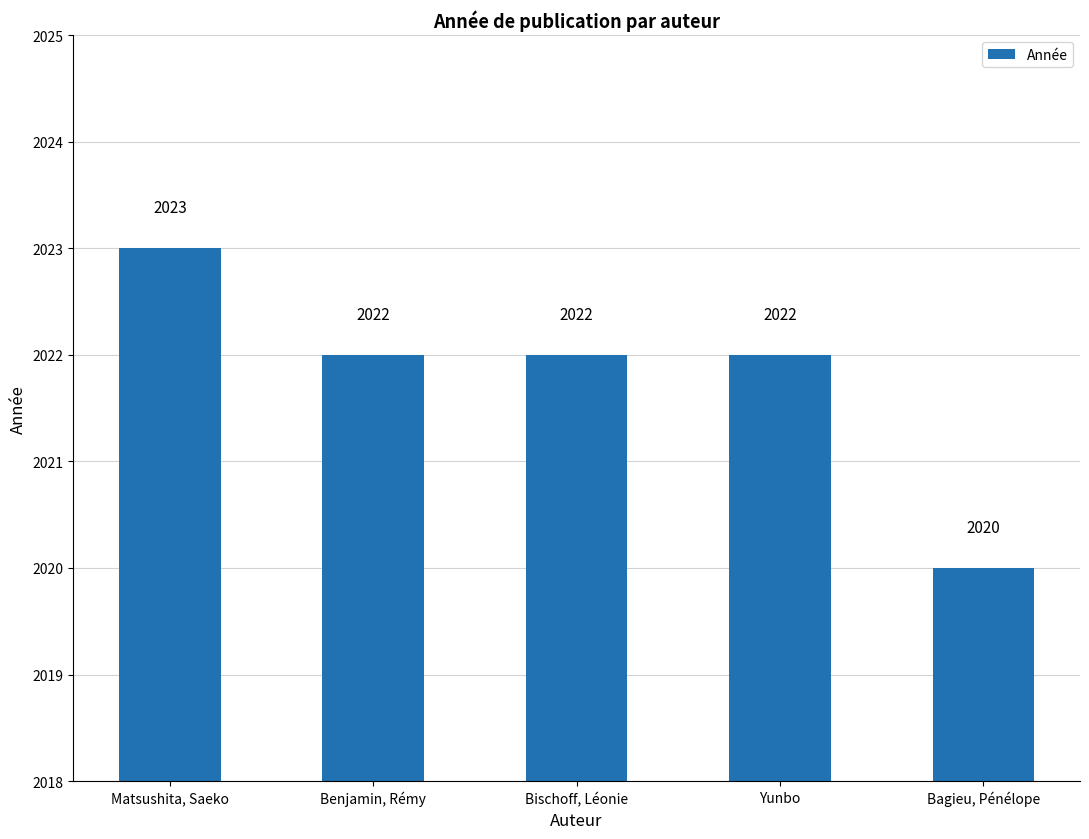

What is the label of the 4th bar from the right?

Benjamin, Rémy